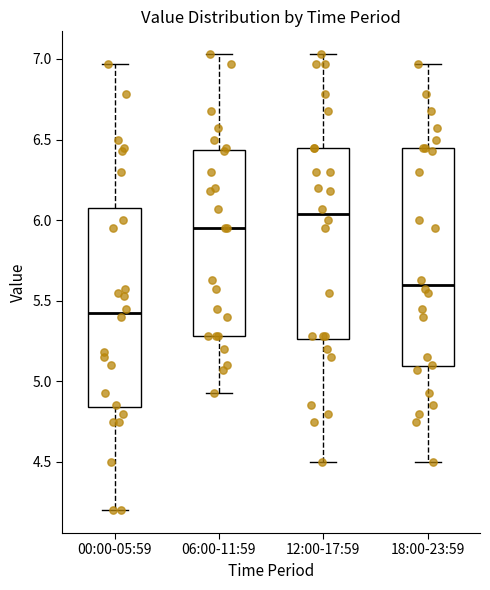

Comparing the boxes themselves (not the whiskers), which one is the tallest?

18:00-23:59